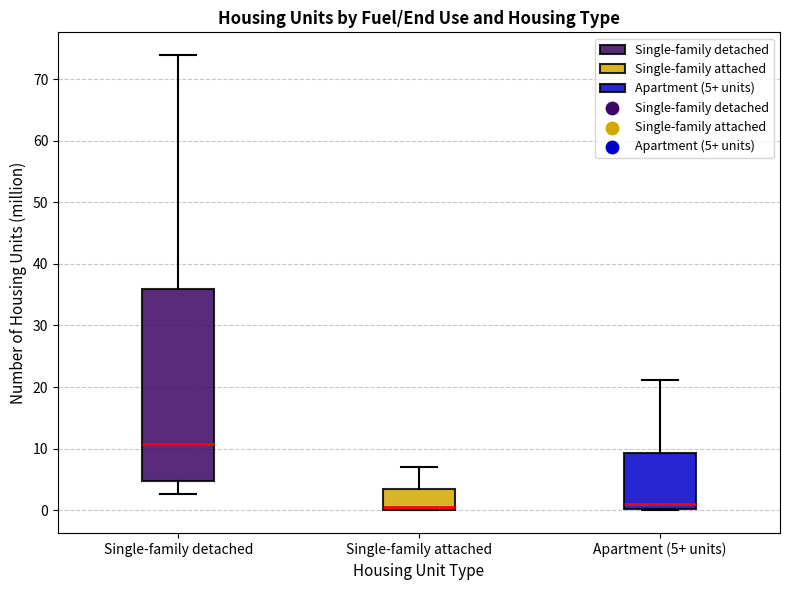

Which box has the highest median line?

Single-family detached